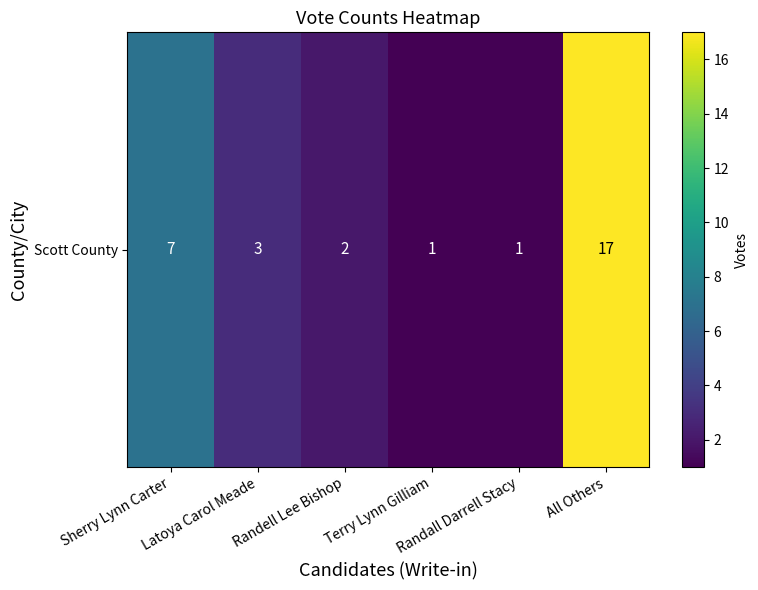

What is the ratio of the value at Sherry Lynn Carter to the value at Latoya Carol Meade?

2.3